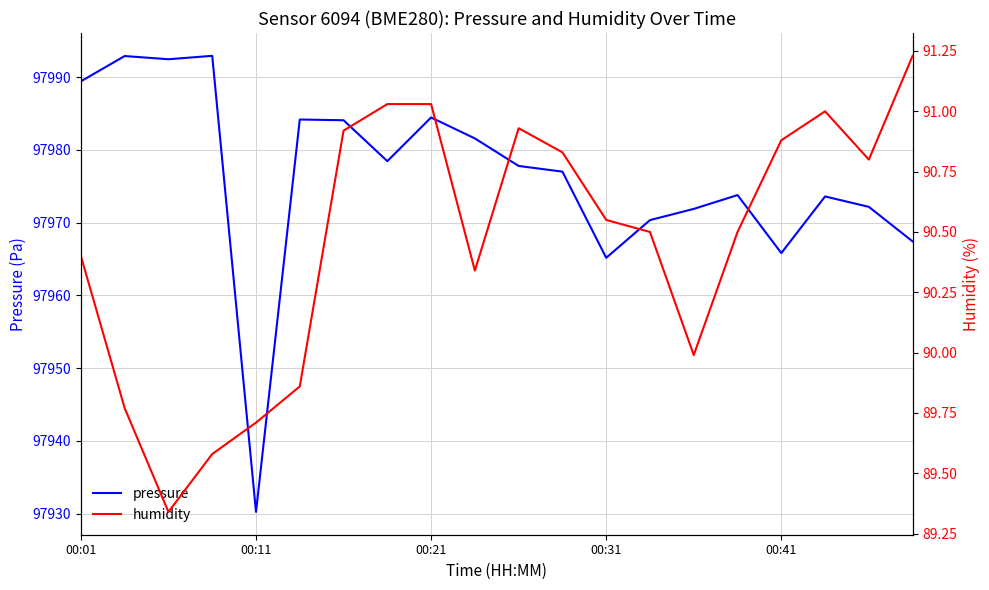

Is it true that humidity equals 131.9 at 14?

False